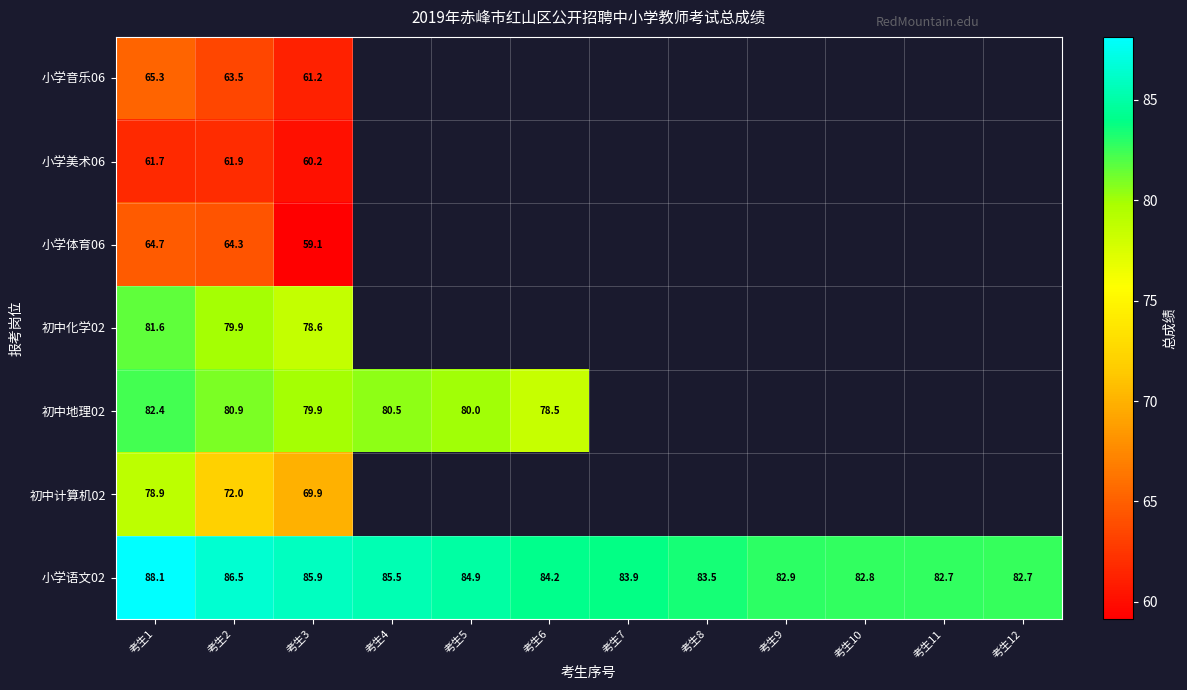

The 初中化学02 series shows 81.6 at 考生1. True or false?

True